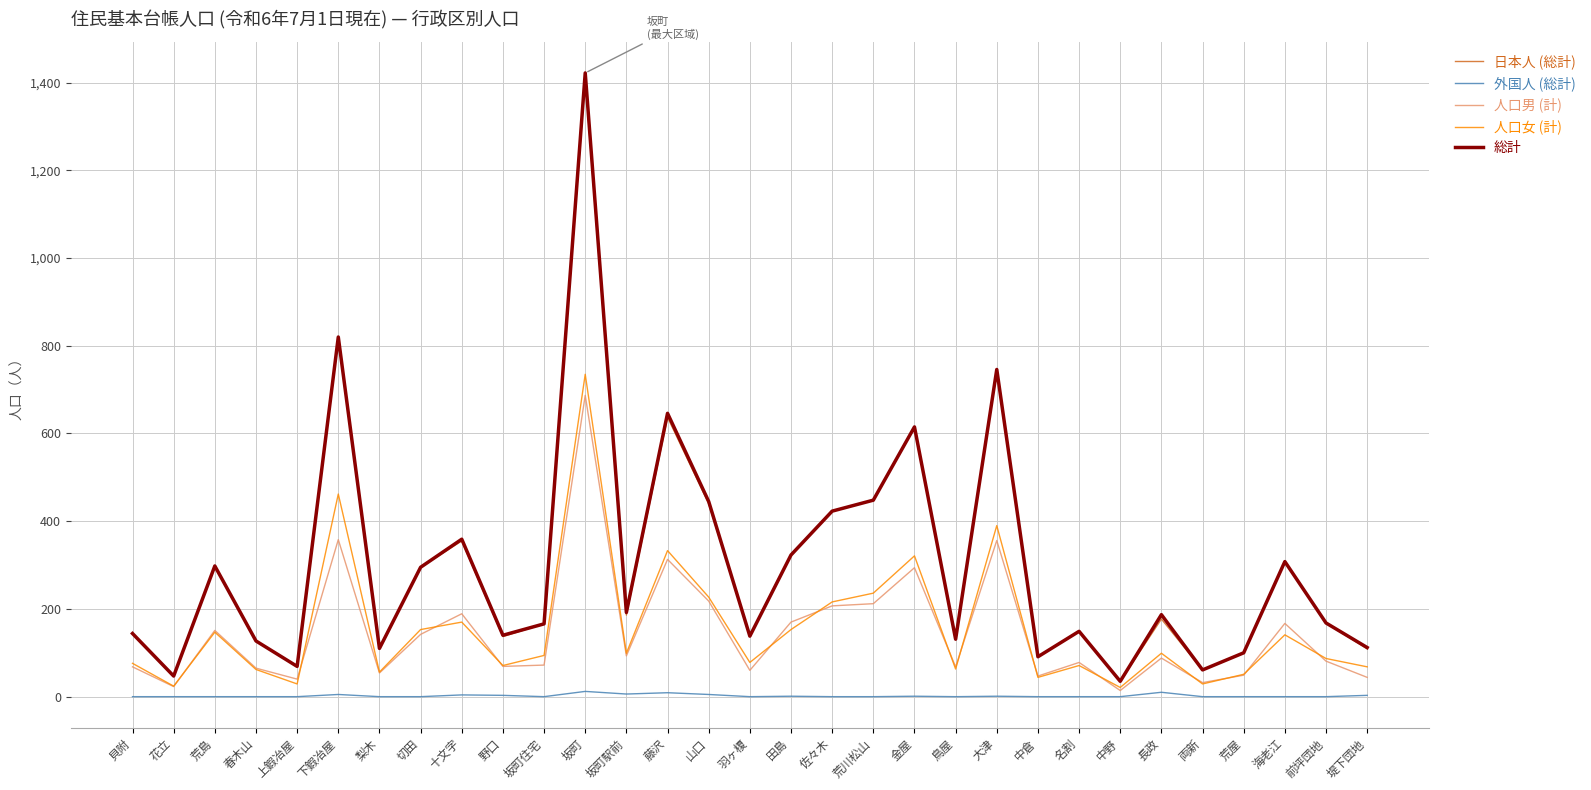

Is it true that 人口男 (計) equals 189 at 十文字?

True